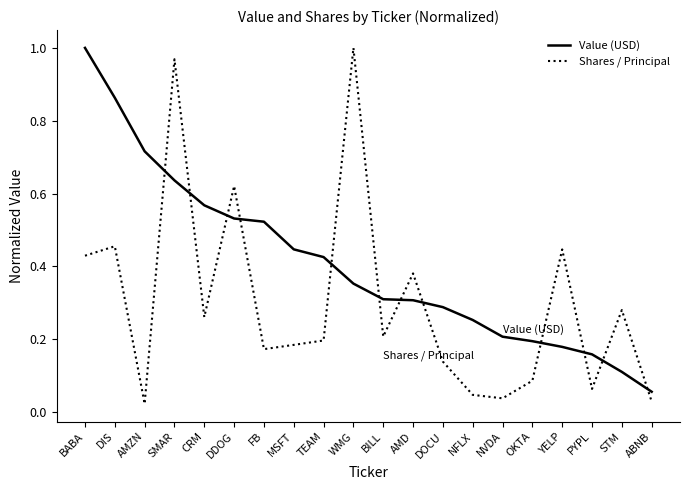

At which label does Shares / Principal reach its peak?

WMG